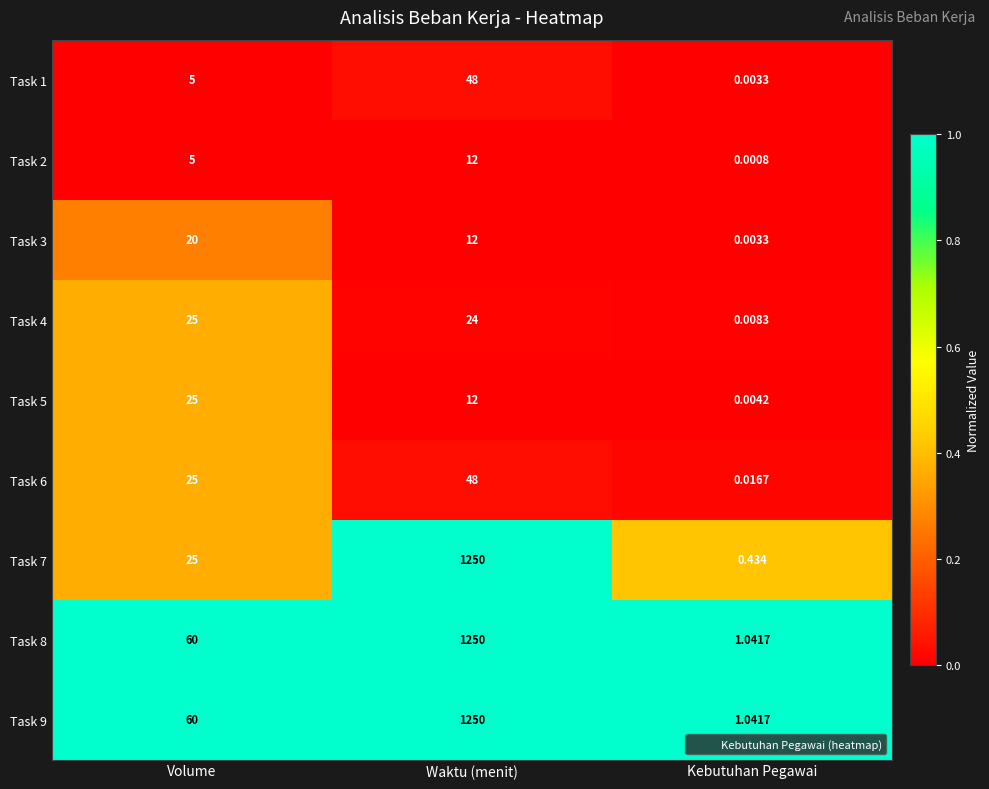

At how many categories does at least one series exceed 0?

3